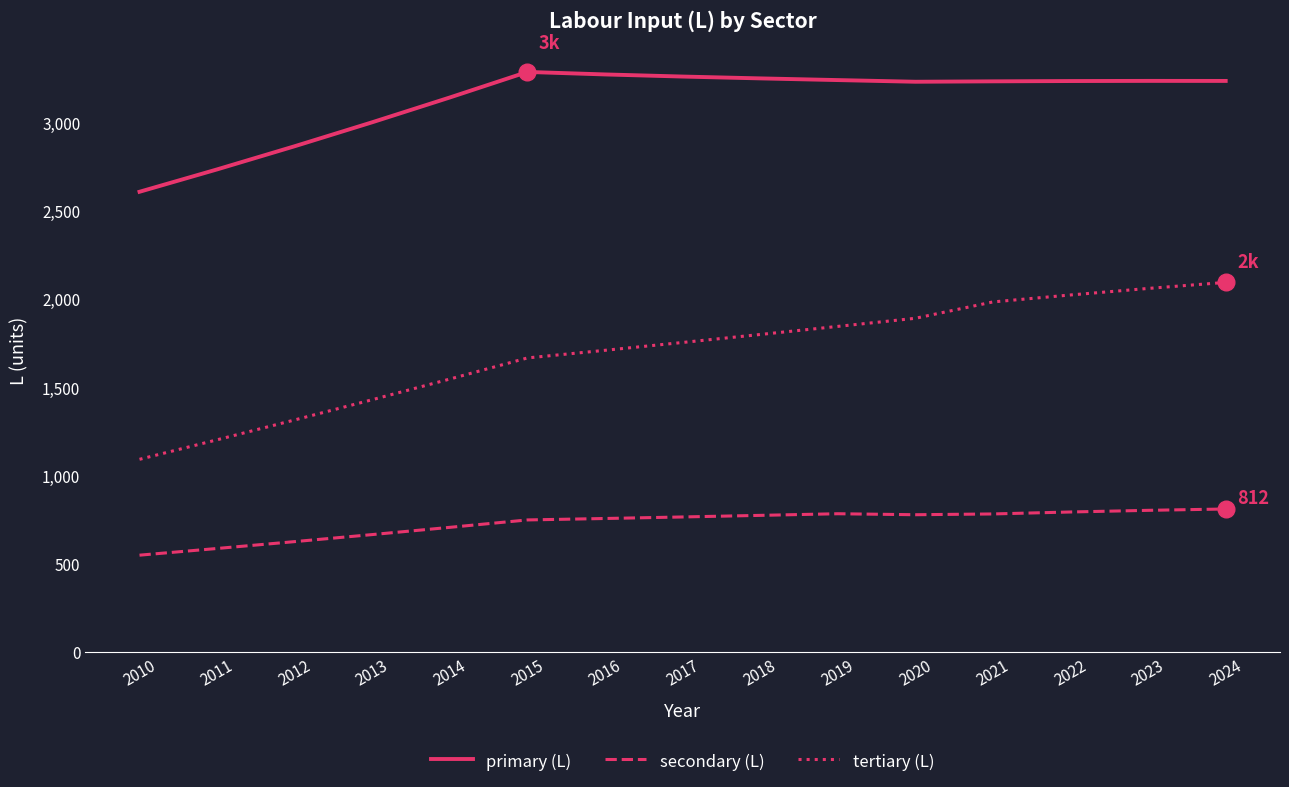

Which series changed the most between 2010 and 2021?

tertiary (L)